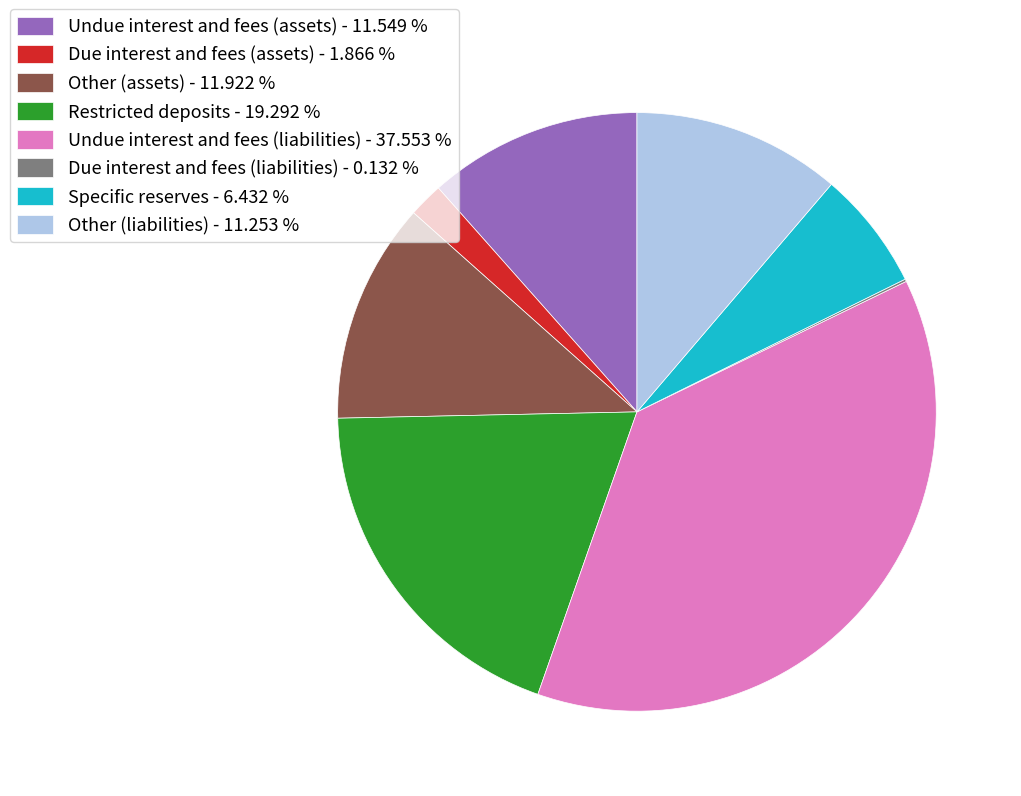

Is the sum of Due interest and fees (assets) - 1.866 % and Restricted deposits - 19.292 % greater than half?

No